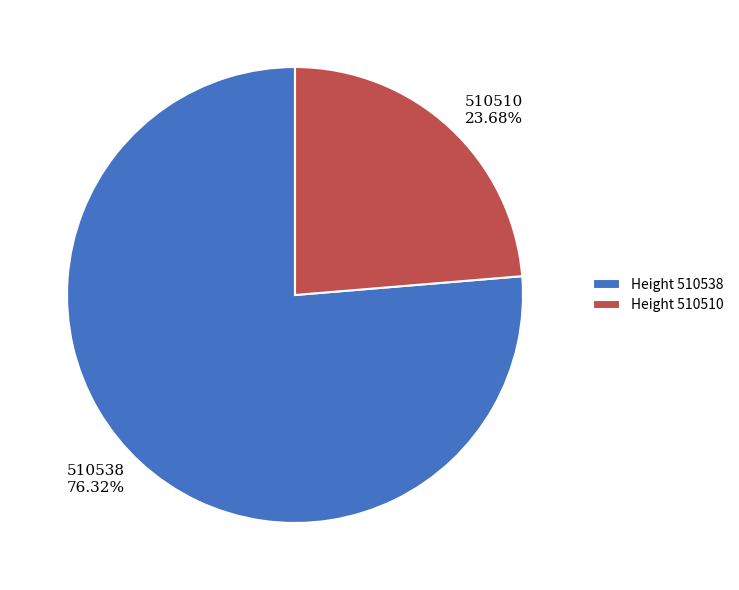

Is there any slice that represents more than half of the pie?

Yes